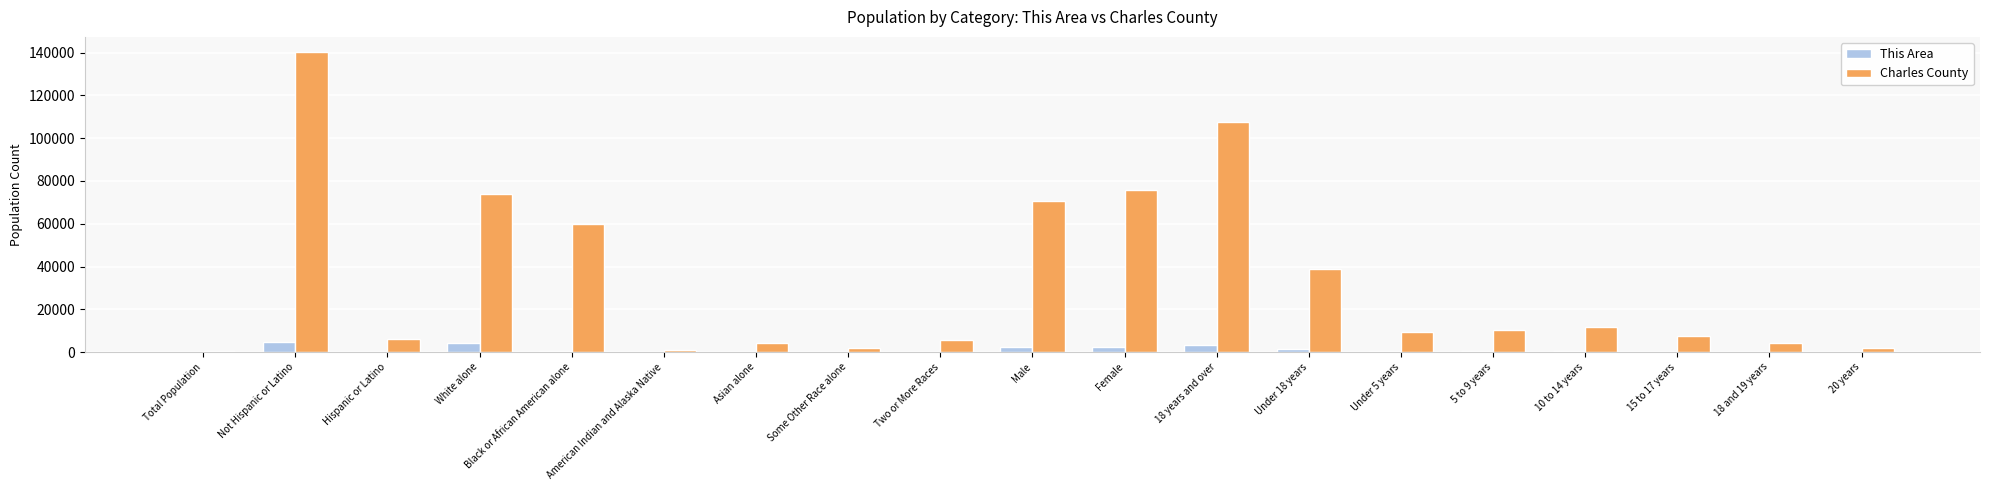

True or false: Charles County has a value of 73677 at White alone.

True